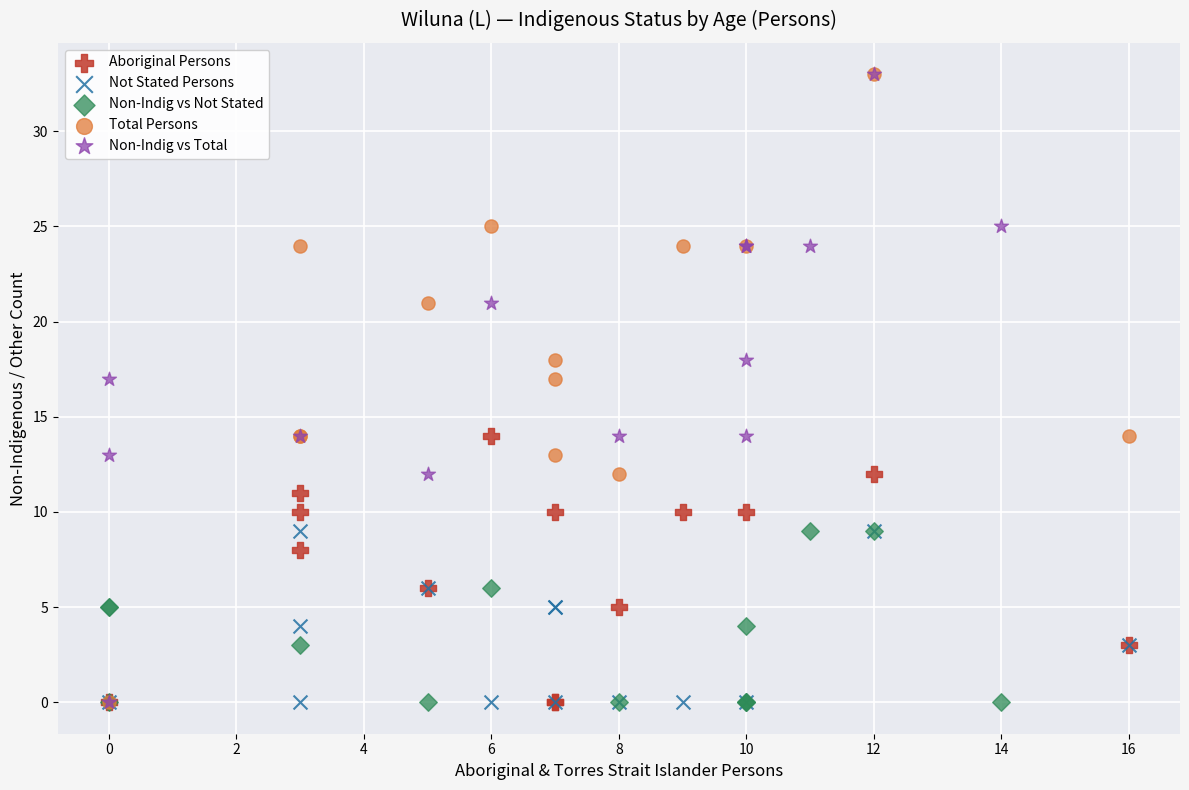

What are all the series names shown in the legend?

Aboriginal Persons, Not Stated Persons, Non-Indig vs Not Stated, Total Persons, Non-Indig vs Total